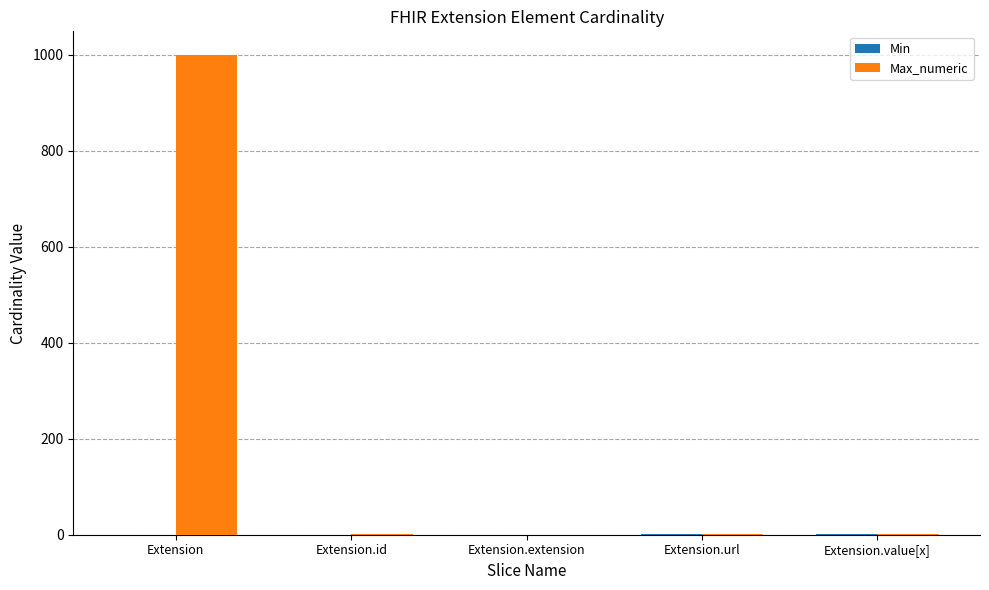

At which category is the sum across all series the highest?

Extension